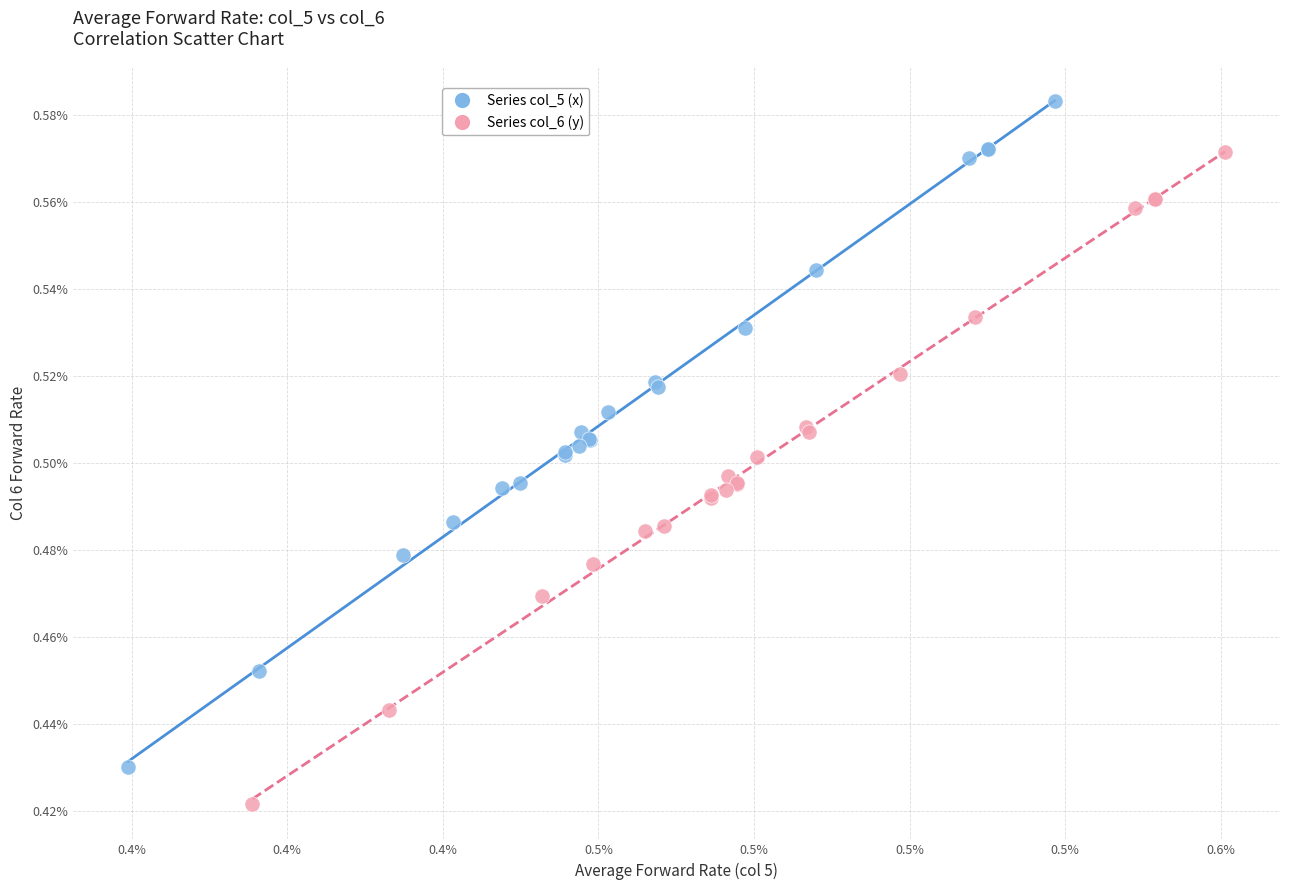

Which series has the largest Y range (max minus min)?

Series col_5 (x)